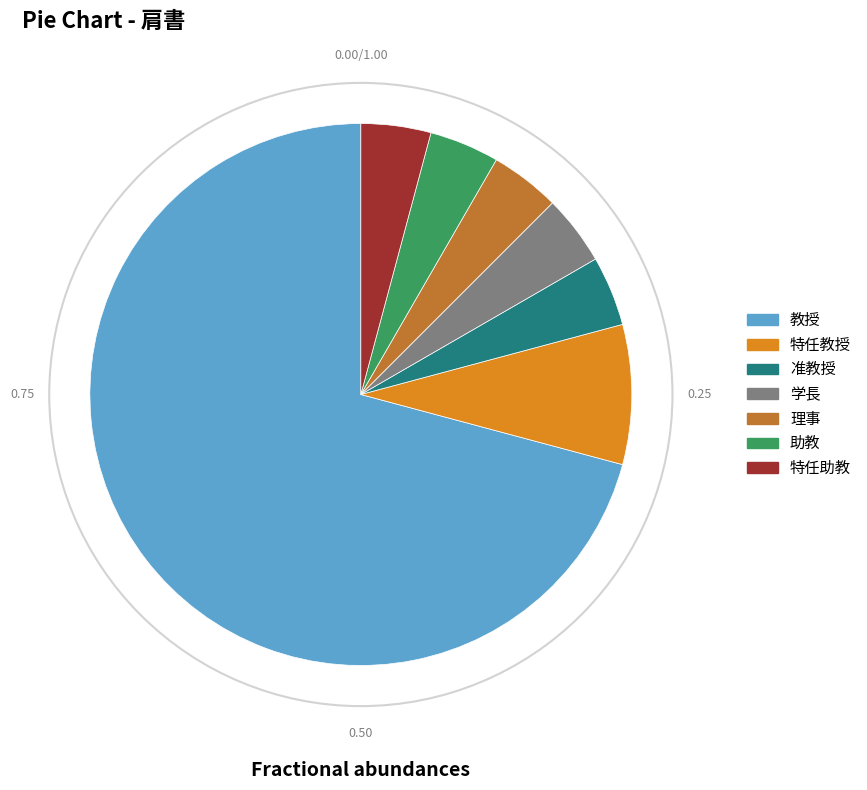

Is there any slice that represents more than half of the pie?

Yes